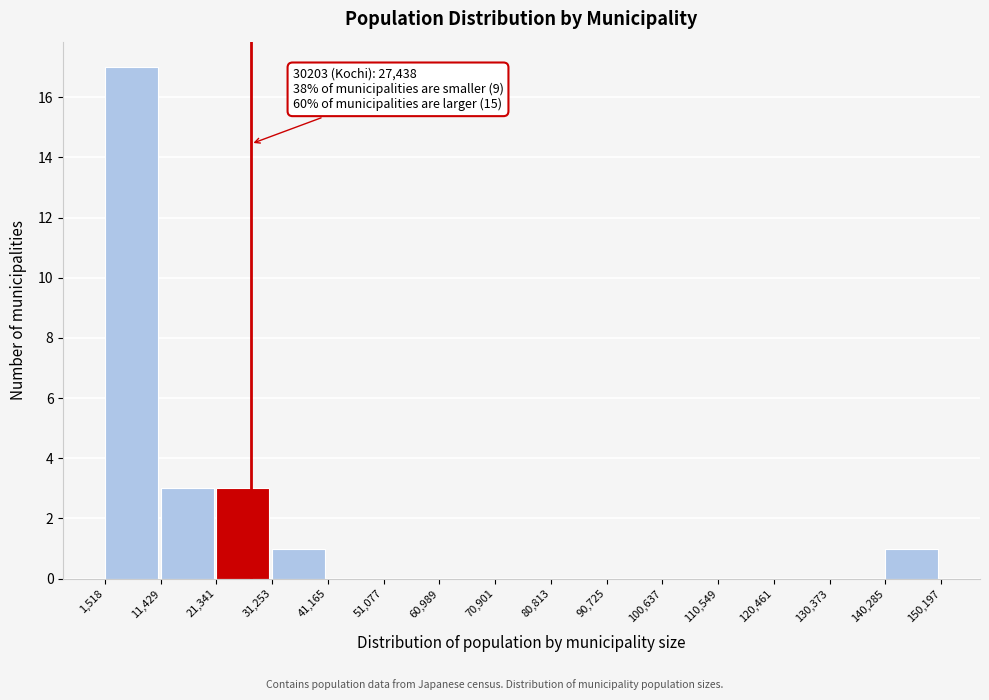

Which range on the x-axis has the tallest bar?

1,518 to 11,429